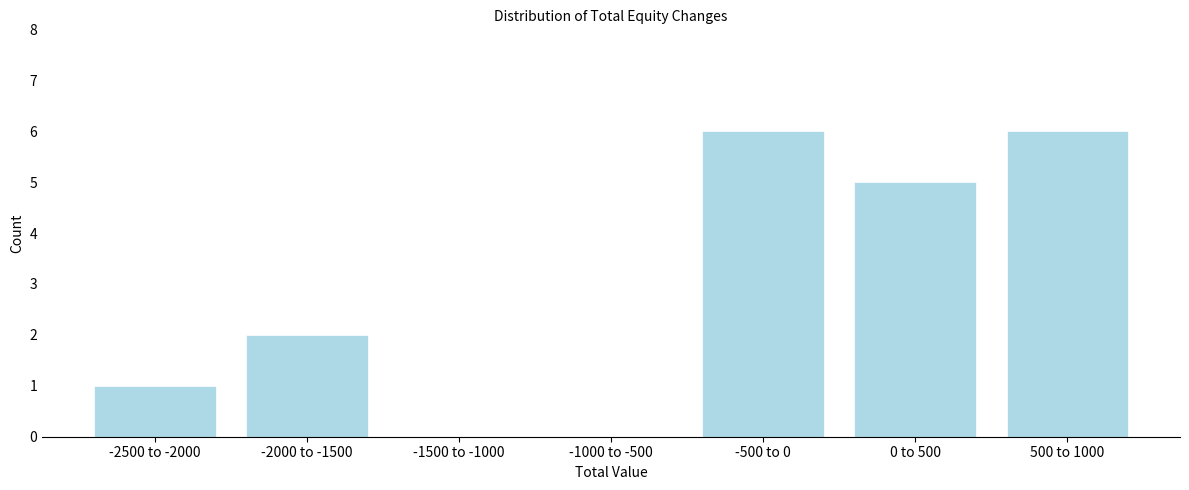

Reading left to right, what are all the values shown in this chart?

-2500 to -2000=1	-2000 to -1500=2	-1500 to -1000=0	-1000 to -500=0	-500 to 0=6	0 to 500=5	500 to 1000=6